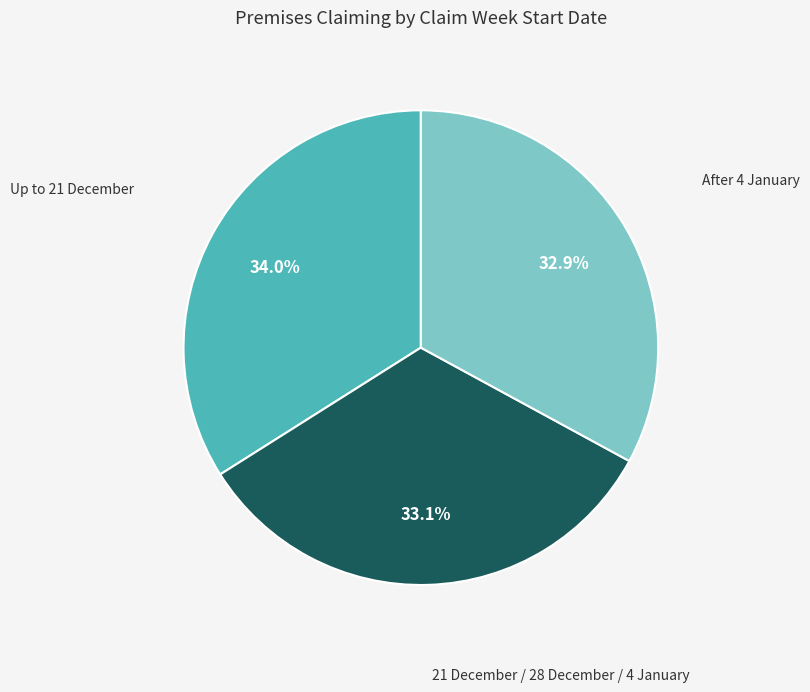

What is the ratio of the value at 21 December / 28 December / 4 January to the value at Up to 21 December?

1.0